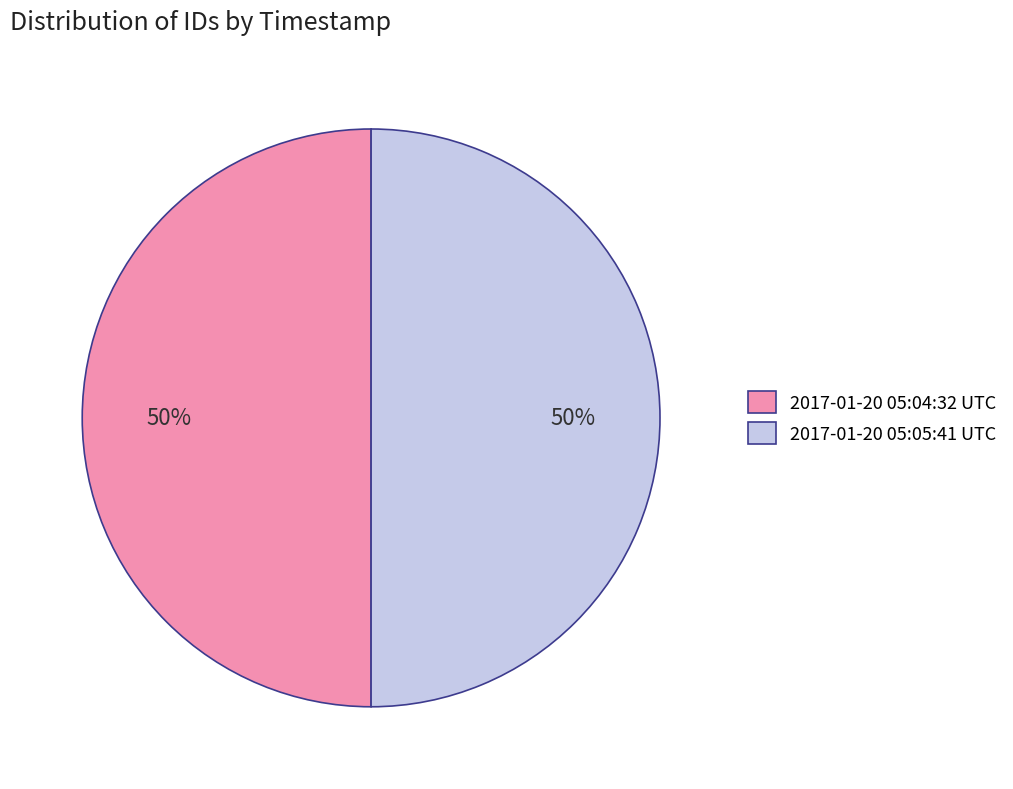

Is the sum of 2017-01-20 05:05:41 UTC and 2017-01-20 05:04:32 UTC greater than half?

Yes